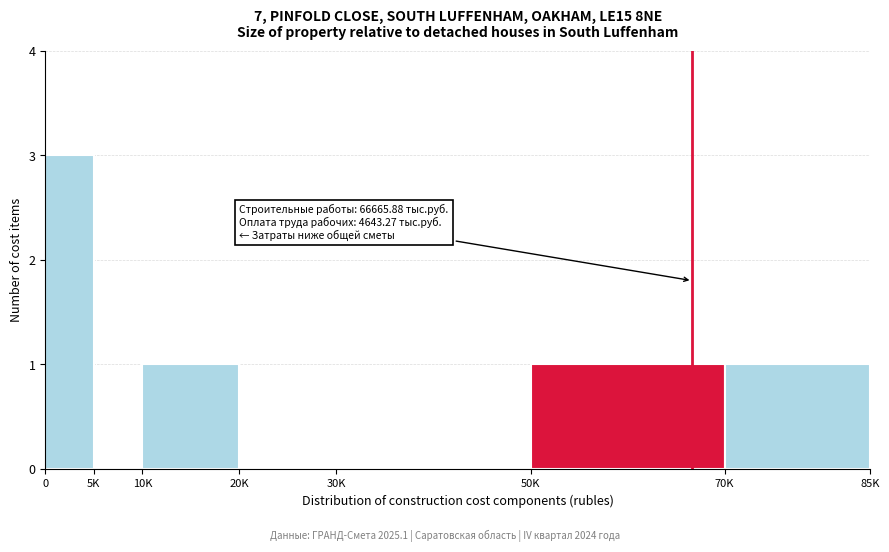

Reading left to right, extract all data points from this chart.

0=3	5K=0	10K=1	20K=0	30K=0	50K=1	70K=1